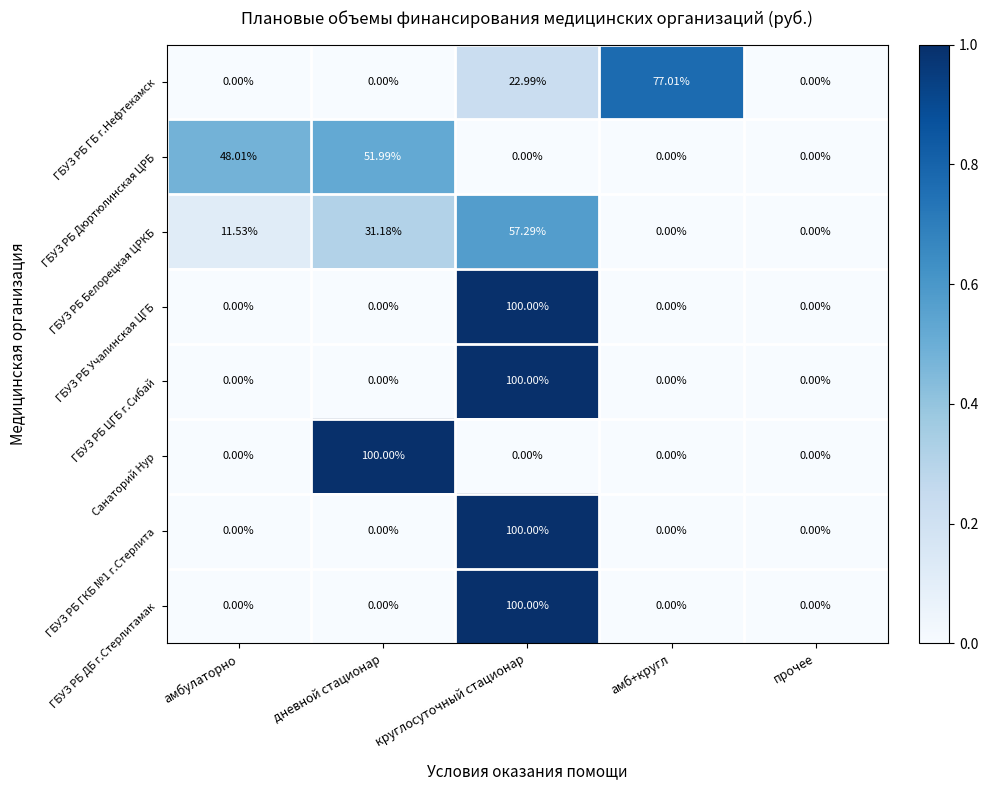

At which label does ГБУЗ РБ Белорецкая ЦРКБ first exceed 11?

амбулаторно